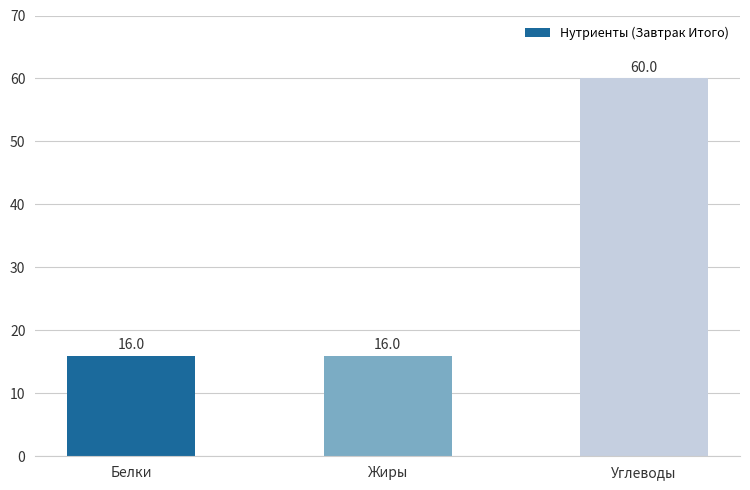

Does the chart contain stacked bars?

No